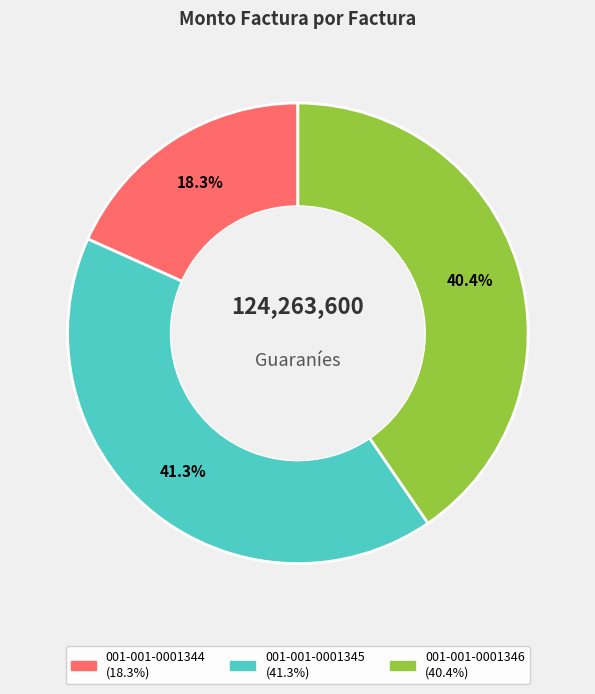

Between 001-001-0001346 and 001-001-0001344, which is larger?

001-001-0001346